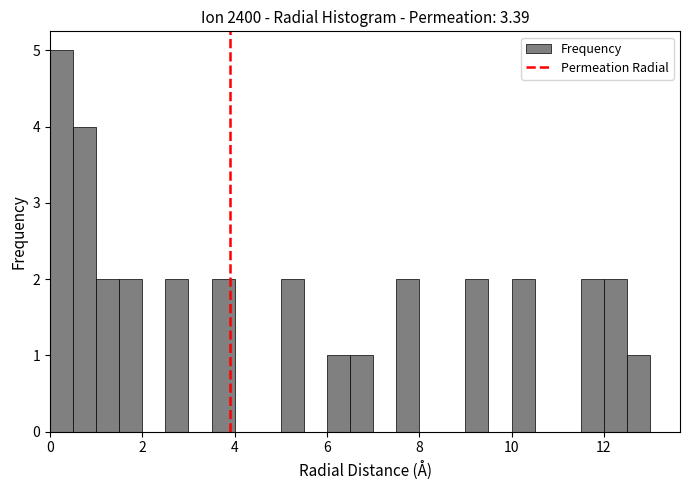

Around what value on the x-axis is the tallest bar? Give the approximate position of its centre, as read against the axis.

0.2